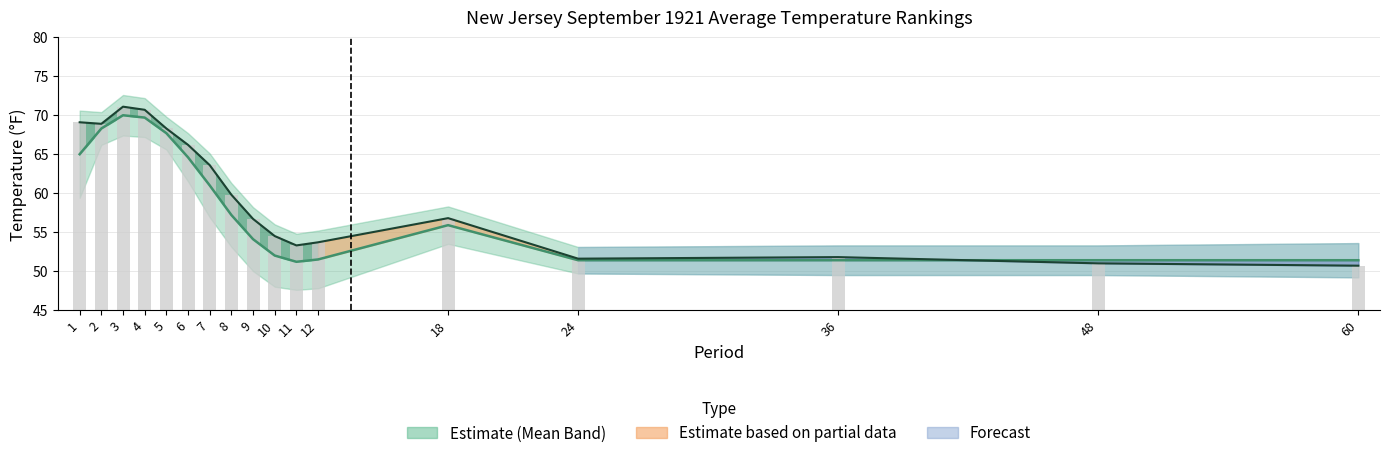

Read the 1901-2000 Mean line value at 12.

51.5